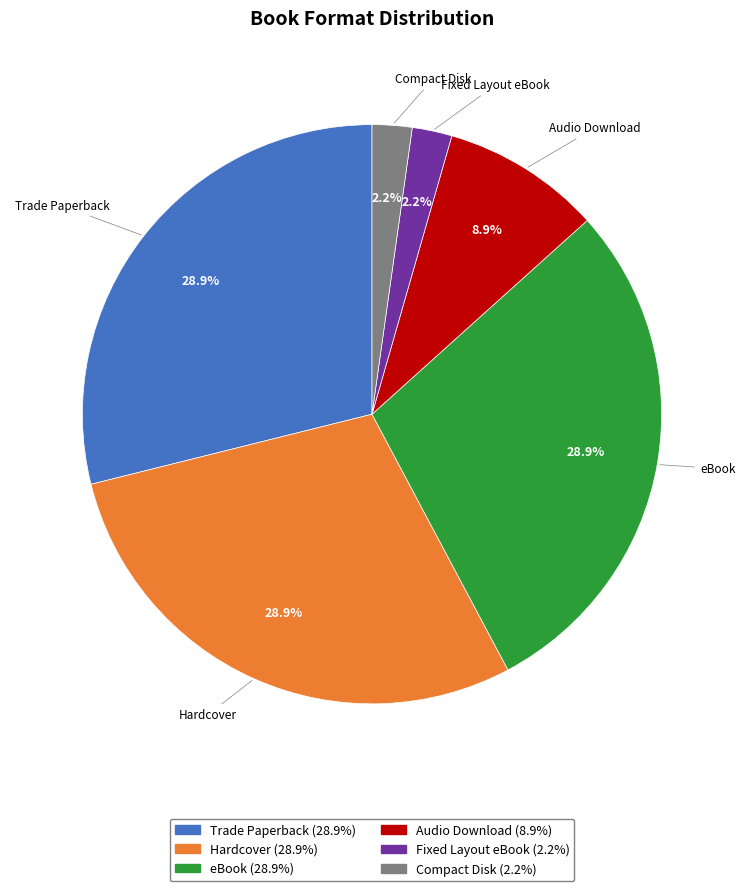

What portion of the pie excludes eBook?

71.1%